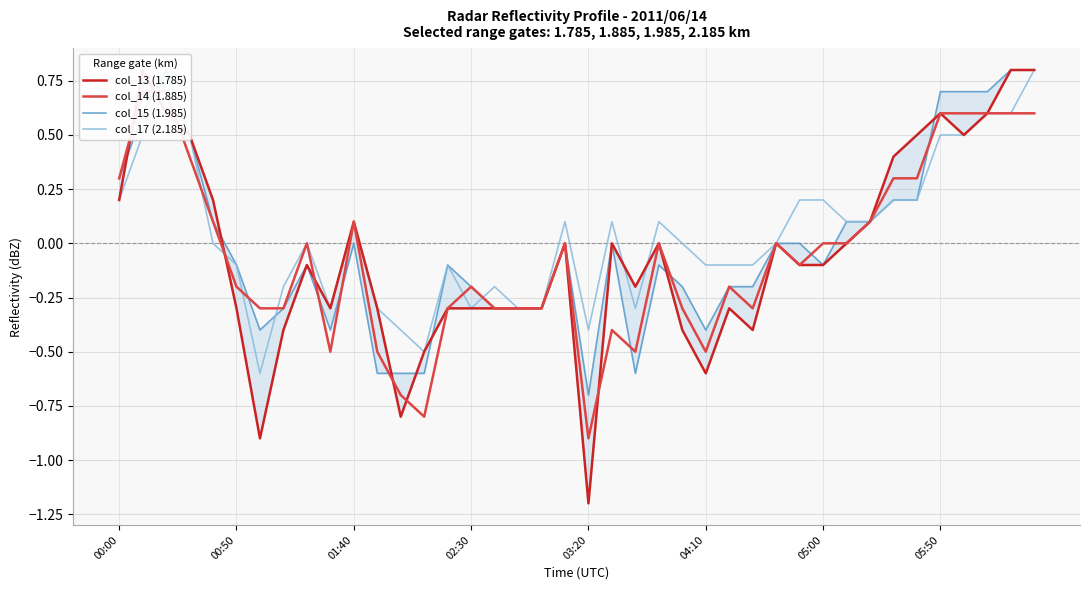

Between 21 and 30, which is larger?

21